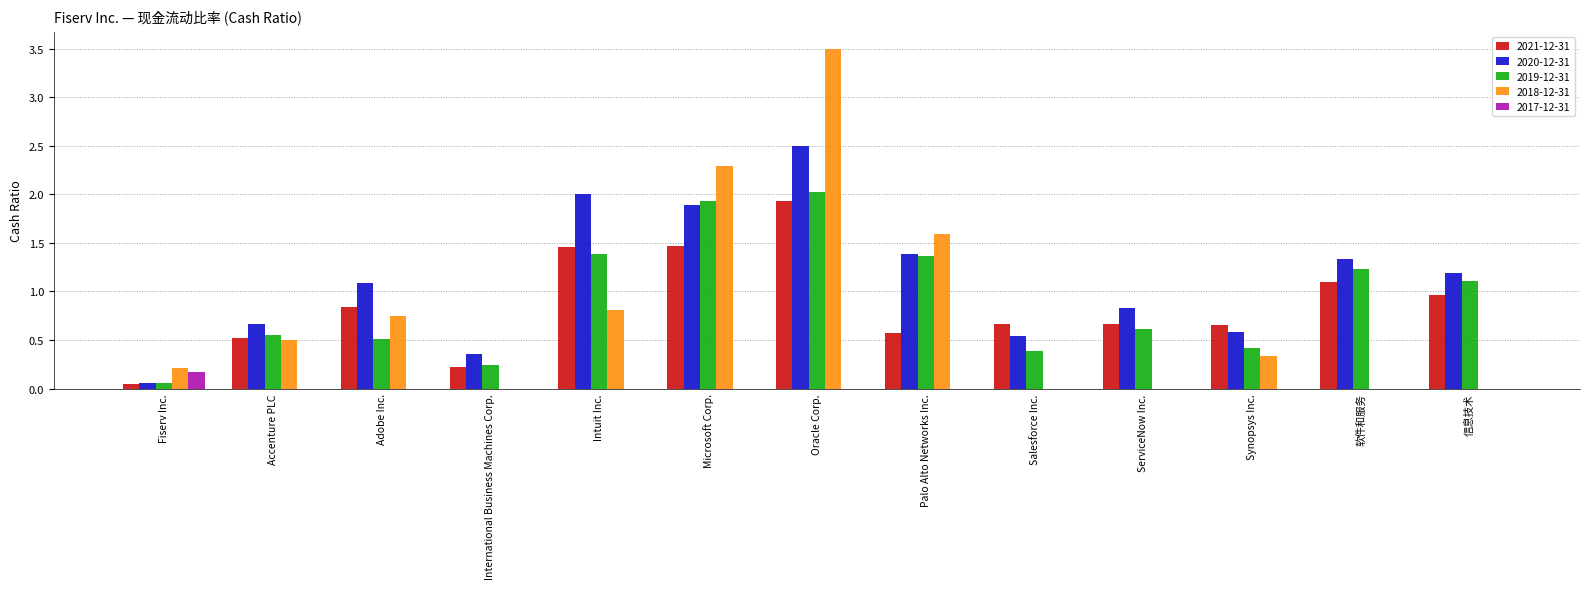

What is the spread (max minus min) of values at Microsoft Corp.?

2.3